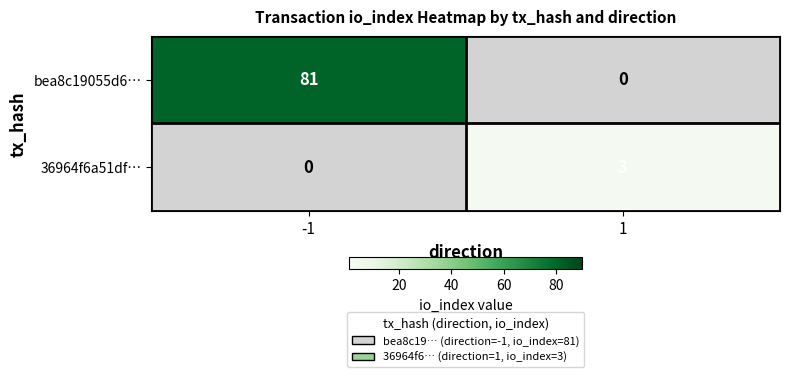

What is the greatest value displayed?

81.0